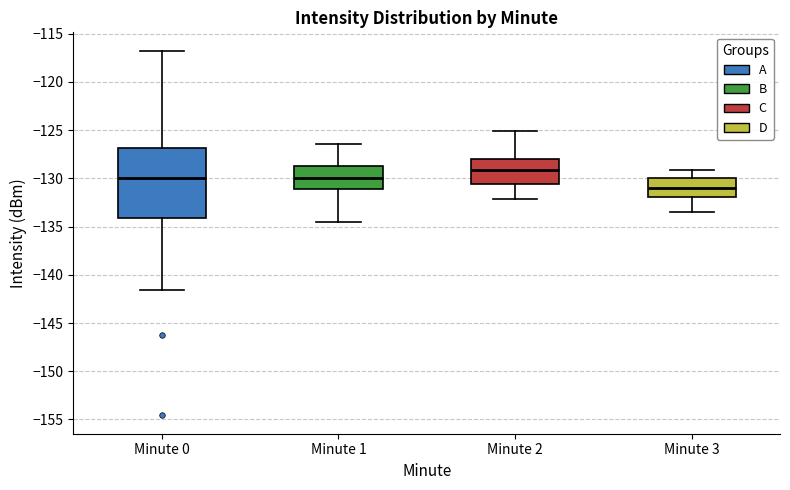

Where does the upper whisker of the box for Minute 0 end on the y-axis? The values are not printed on the chart, so give them approximately, as read against the axis.

-117.0